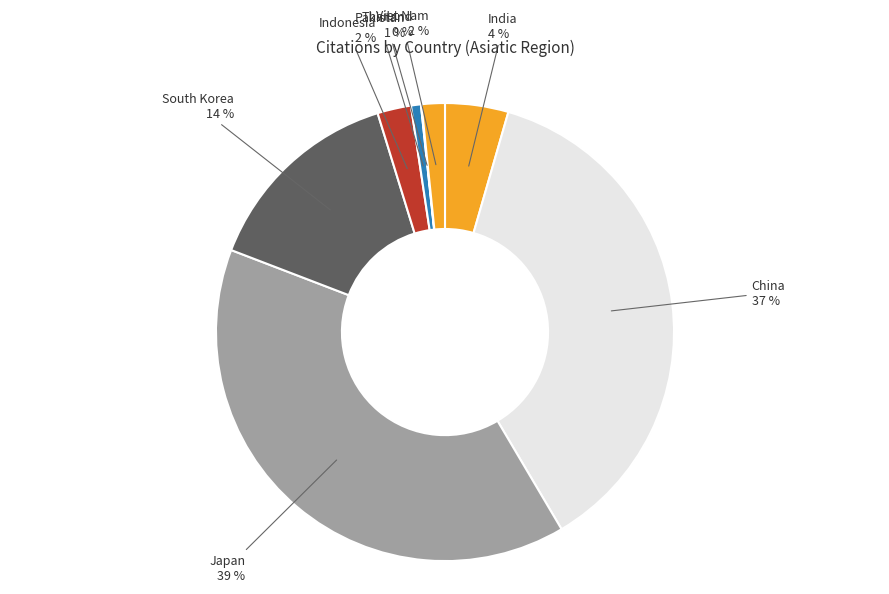

Does any single category account for the majority?

No